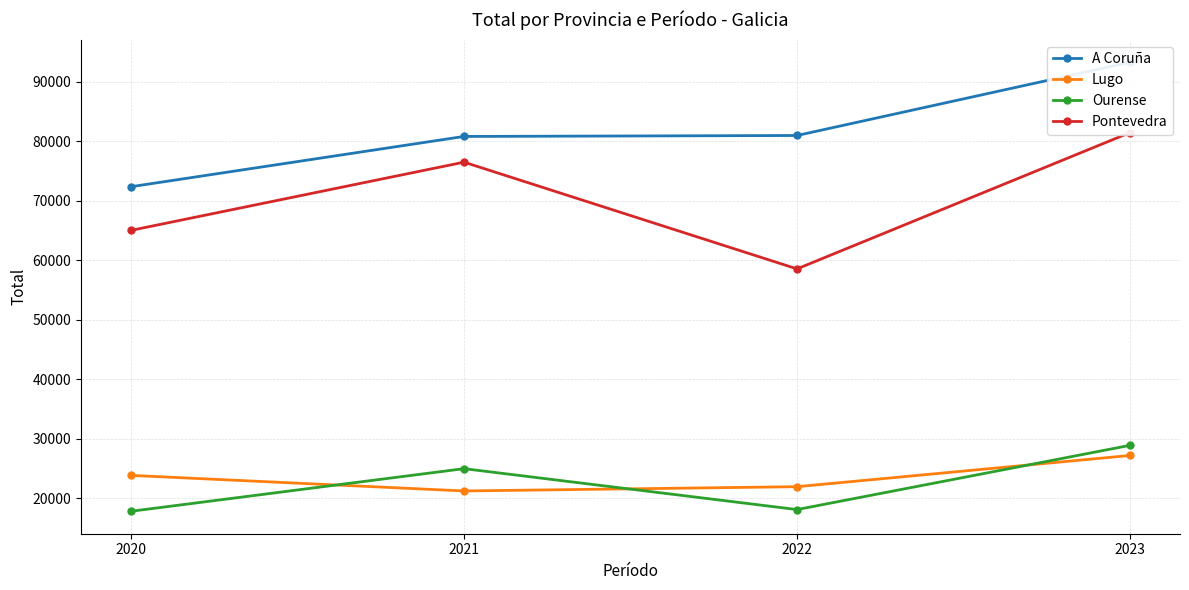

The value of Ourense at 2023 is 28864. True or false?

True